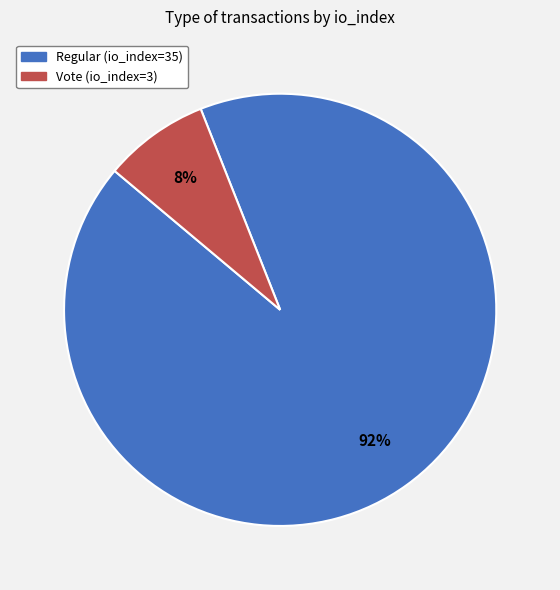

Does any single category account for the majority?

Yes